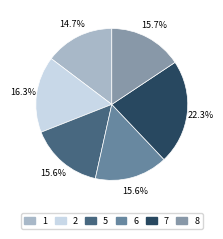

What is the ratio of the value at 6 to the value at 5?

1.0